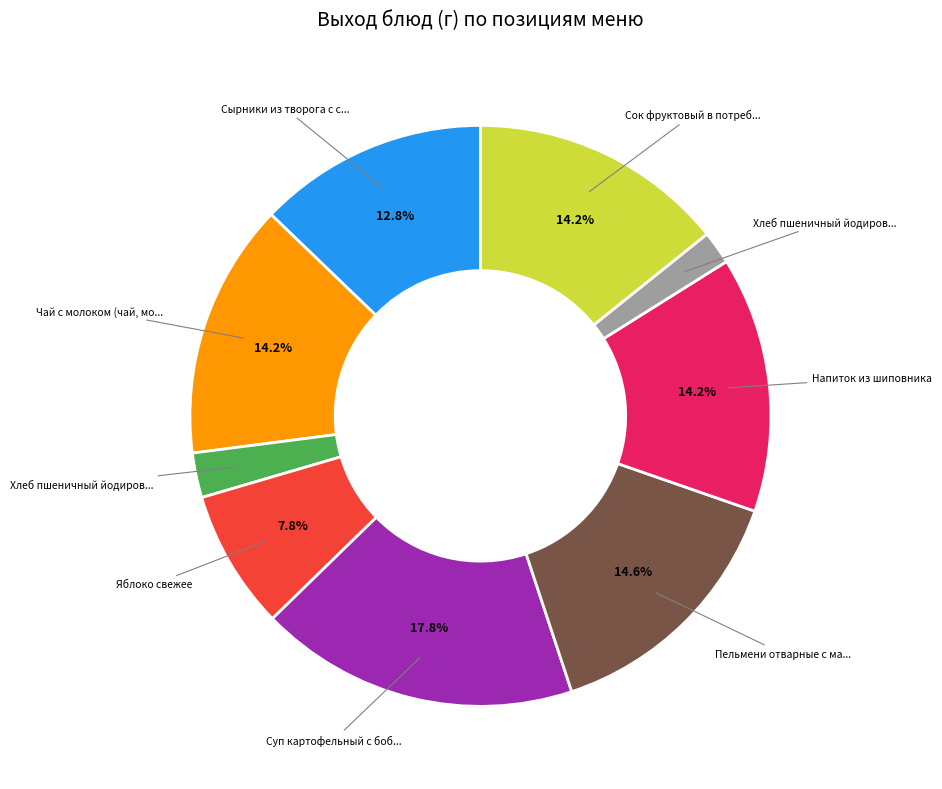

How many segments does this pie chart have?

9